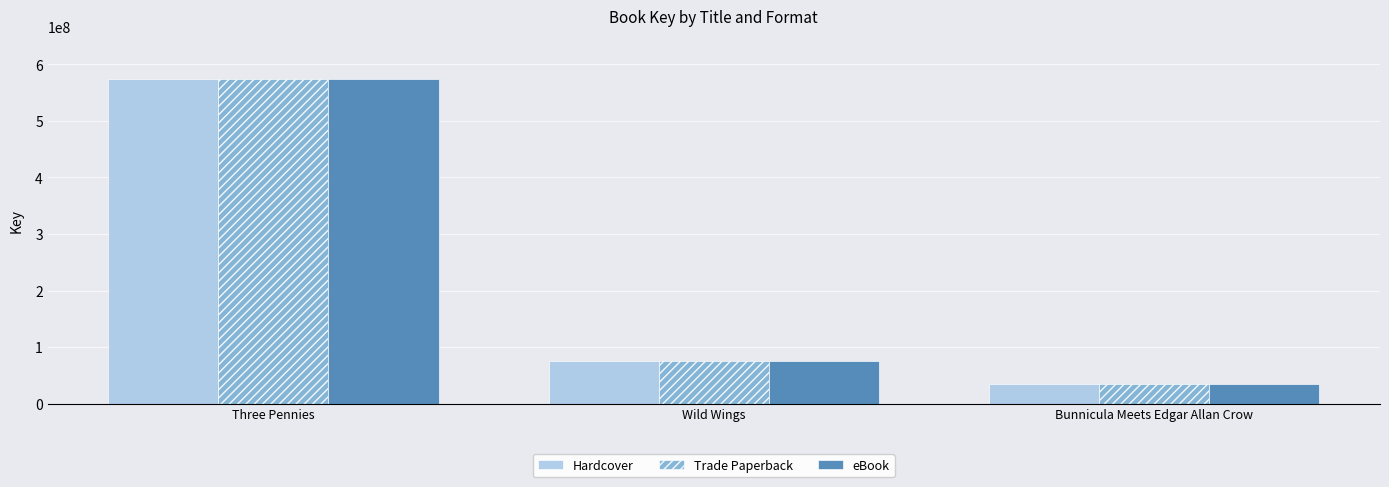

Count the number of data series in this chart.

3